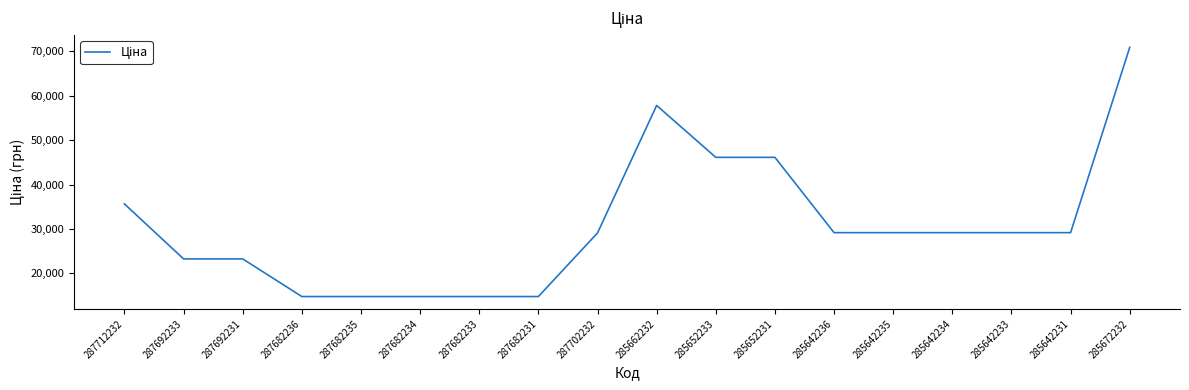

What is the average value?

30683.4